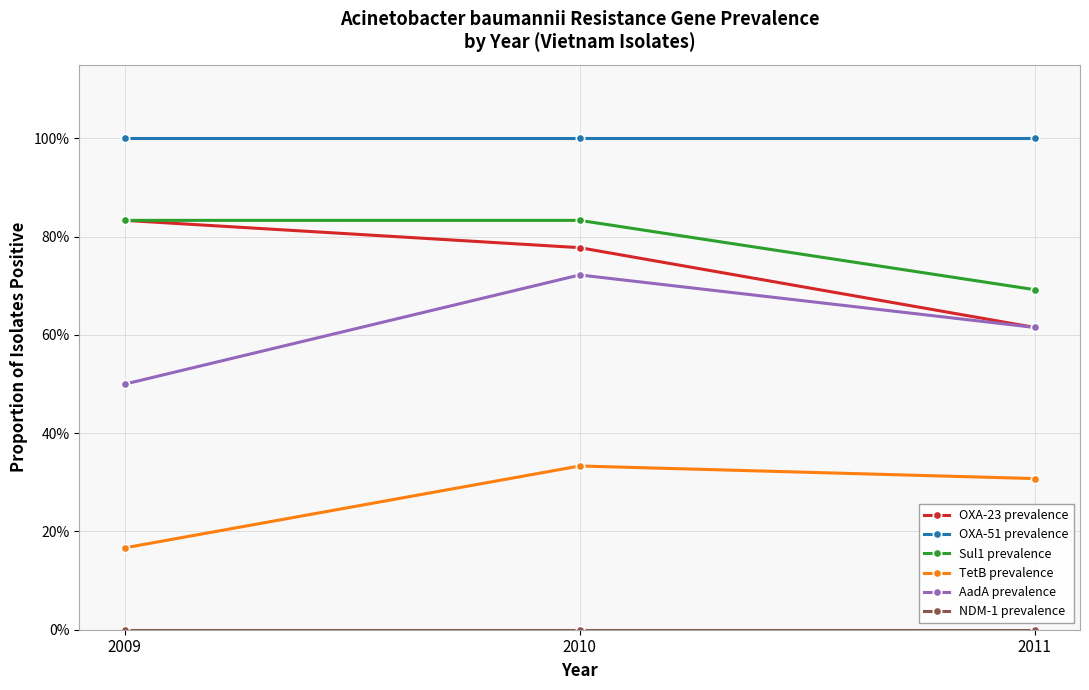

Is this an area chart (filled region under the line)?

No